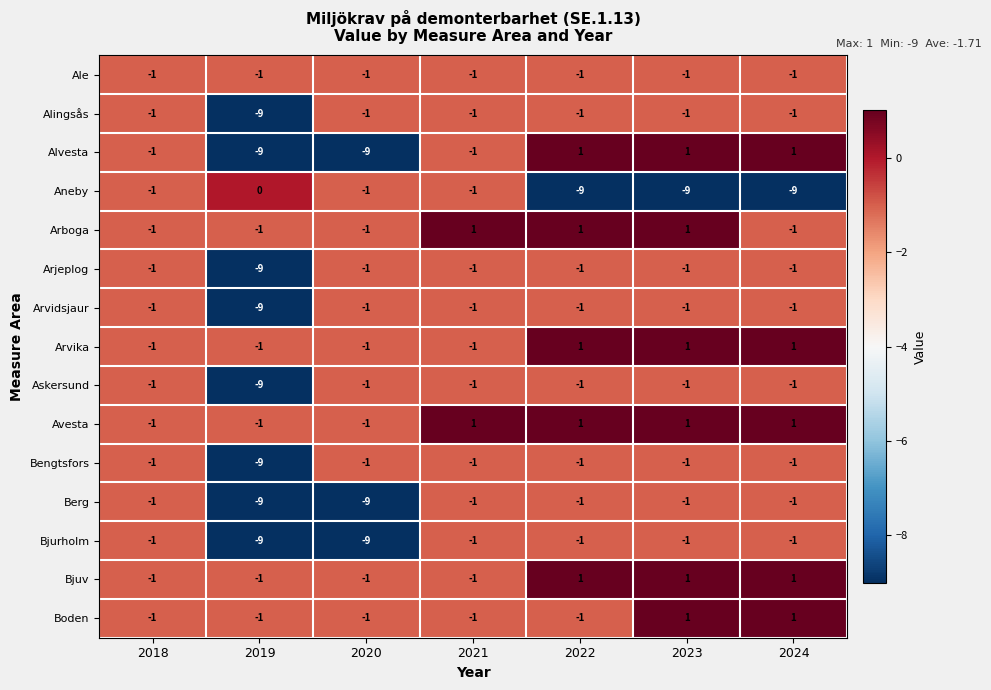

What is the total value across all series at 2022?

-13